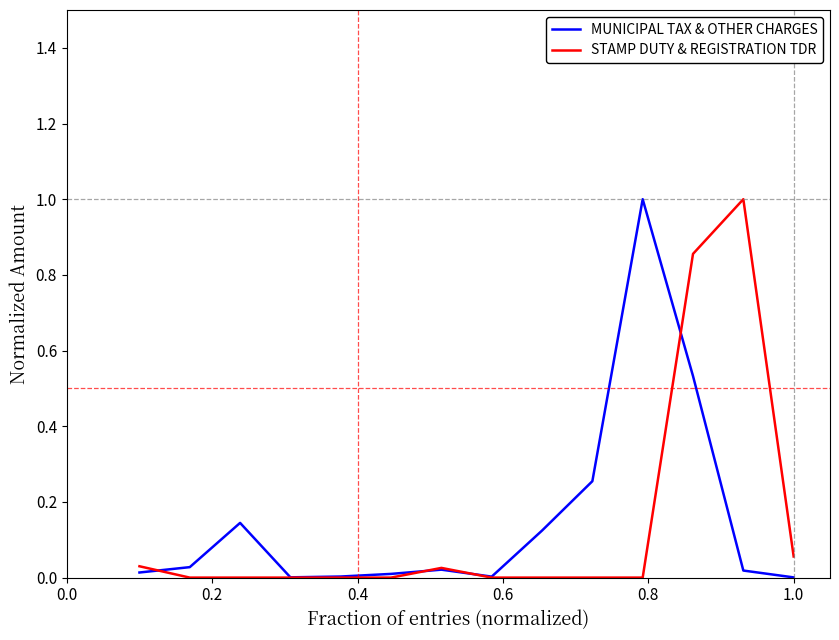

What is the maximum value shown in the chart?

1.0